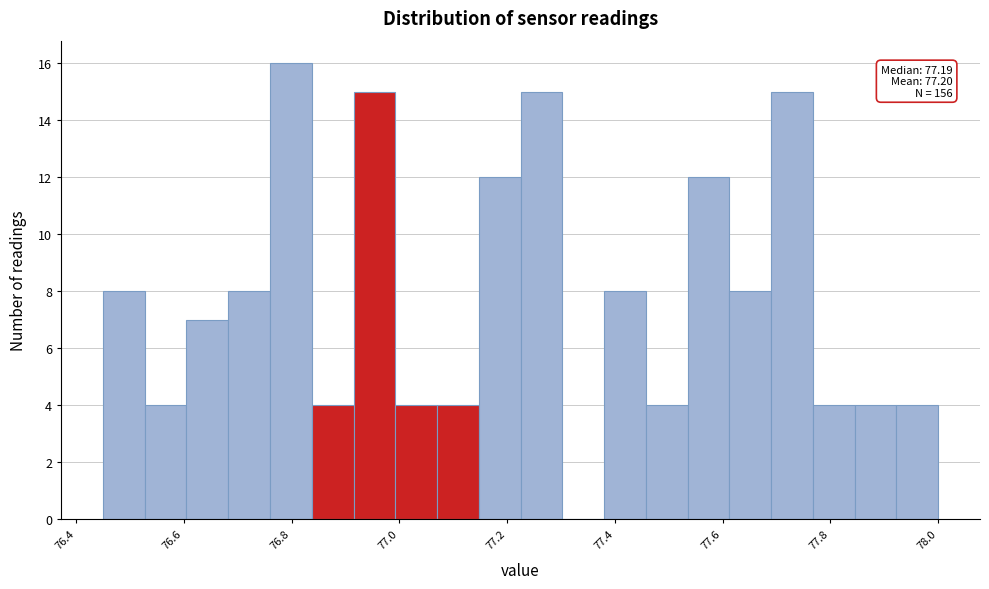

Read against the x-axis, roughly where is the centre of the tallest bar?

76.80